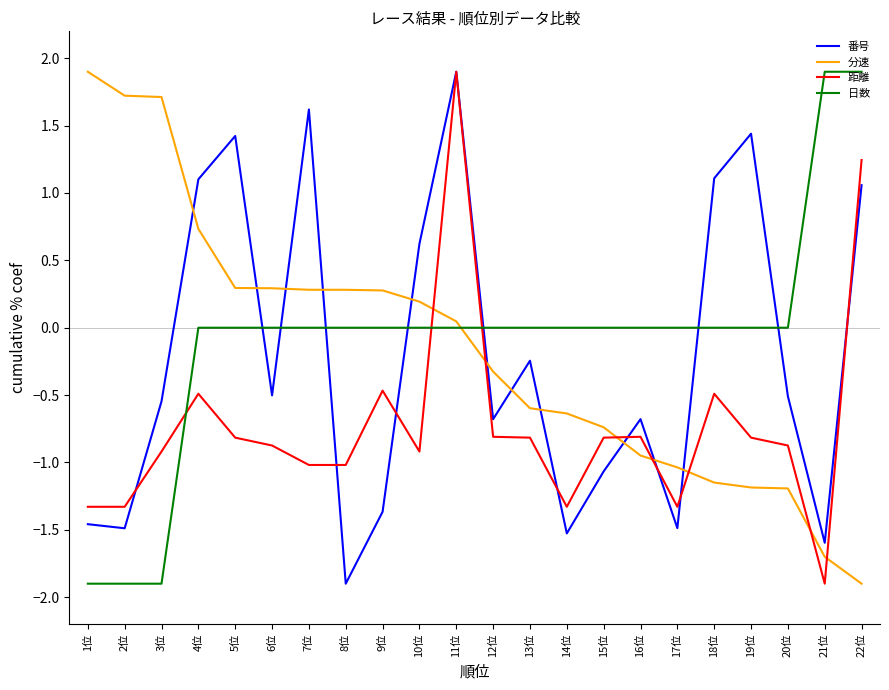

What position from the right is 6位?

17